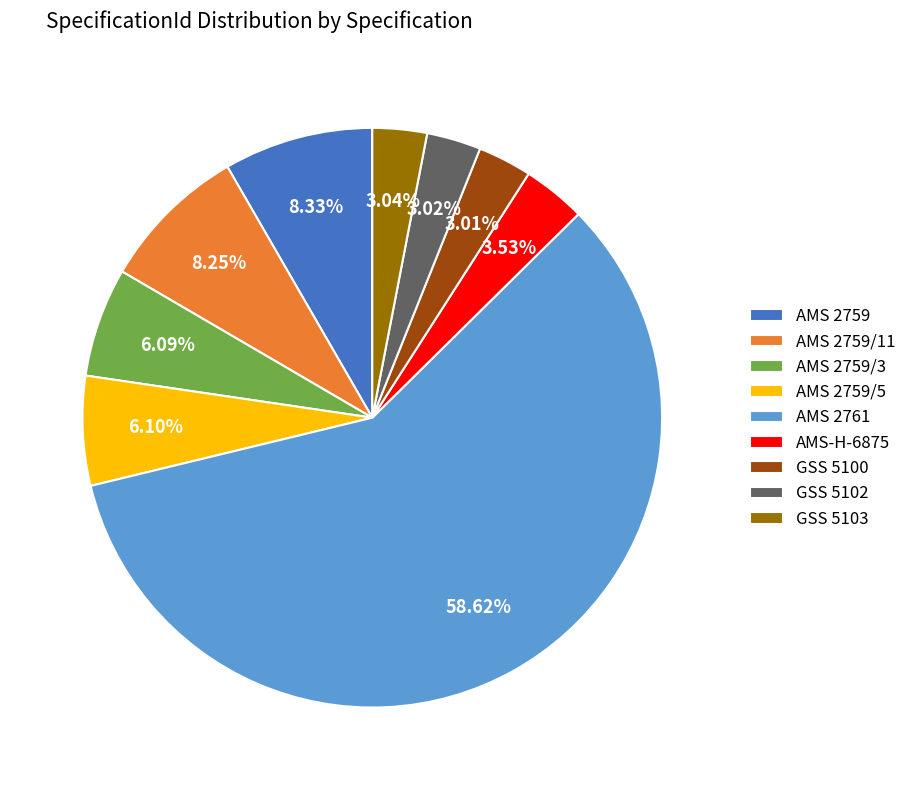

What is the ratio of the value at AMS 2761 to the value at AMS 2759/3?

9.6